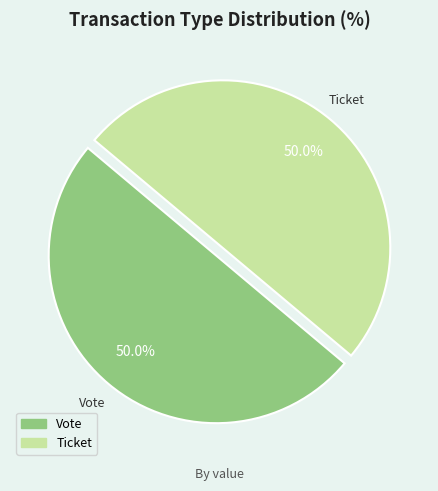

What is the ratio of the value at Vote to the value at Ticket?

1.0